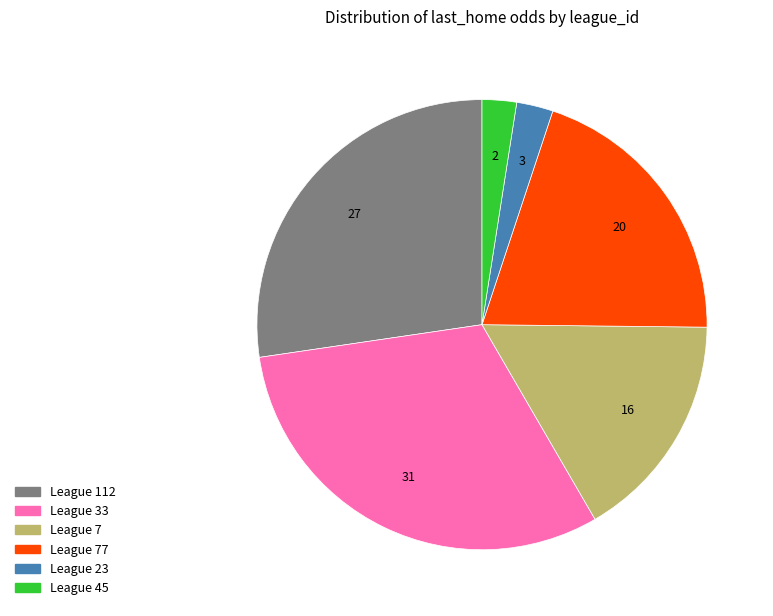

How many segments does this pie chart have?

6